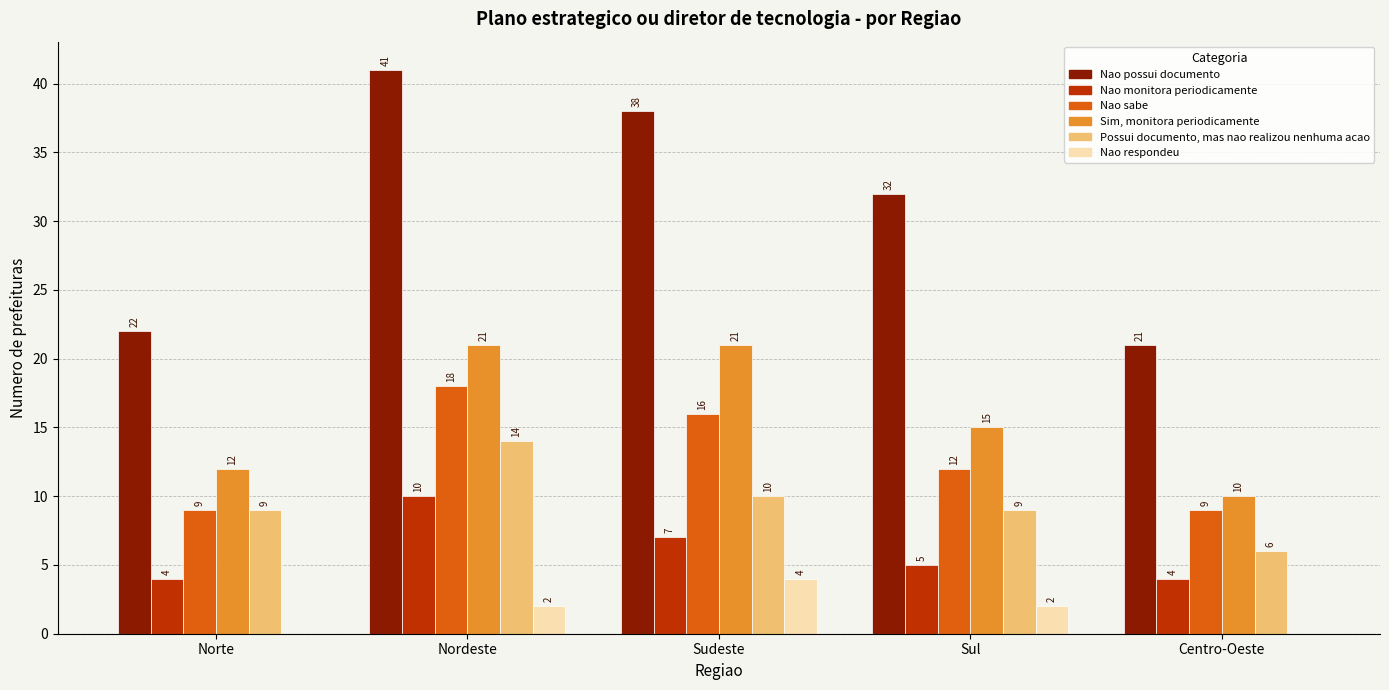

What is the sum of all Nao respondeu values?

8